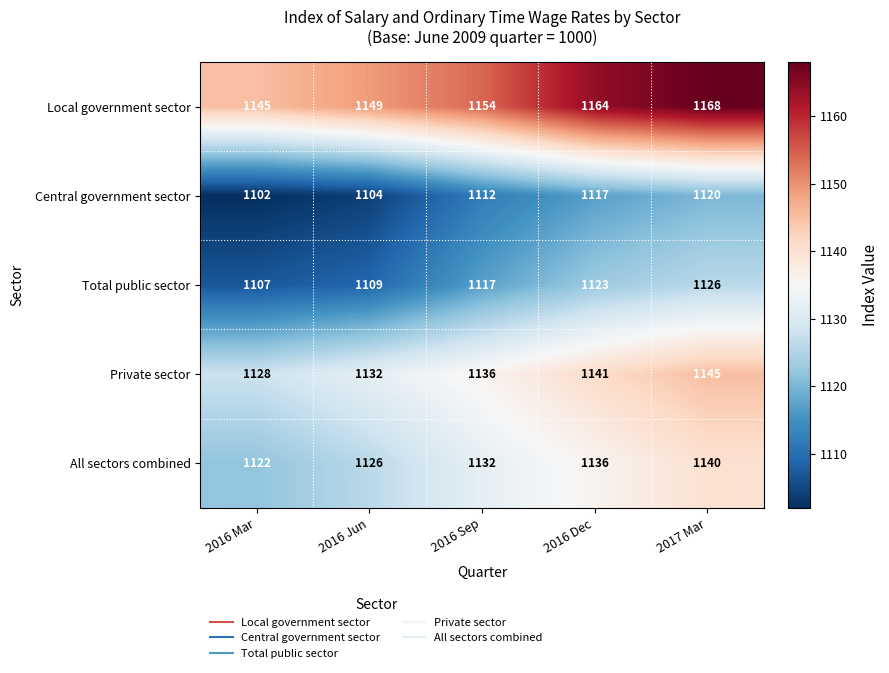

Reading left to right, list all the values displayed in this chart.

Local government sector: 1145	1149	1154	1164	1168
Central government sector: 1102	1104	1112	1117	1120
Total public sector: 1107	1109	1117	1123	1126
Private sector: 1128	1132	1136	1141	1145
All sectors combined: 1122	1126	1132	1136	1140